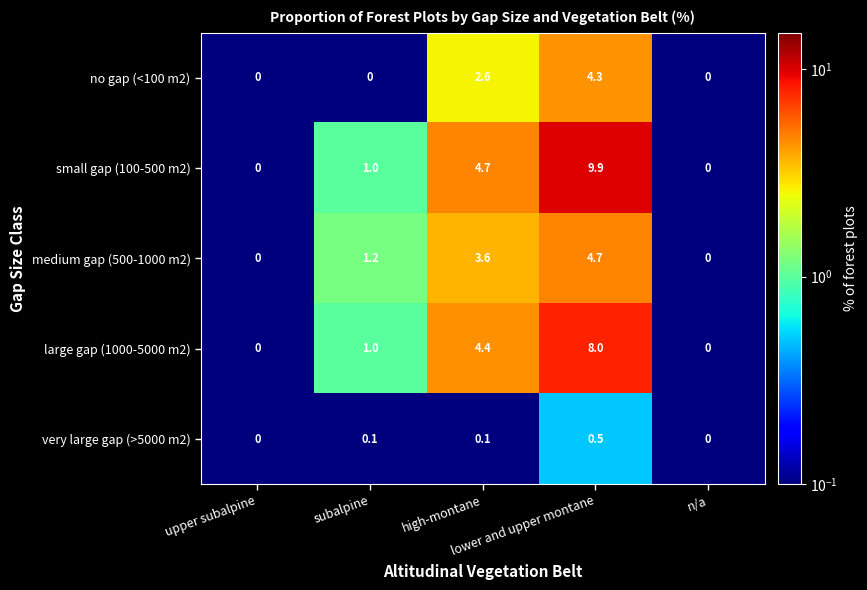

Count the number of categories in the chart.

5